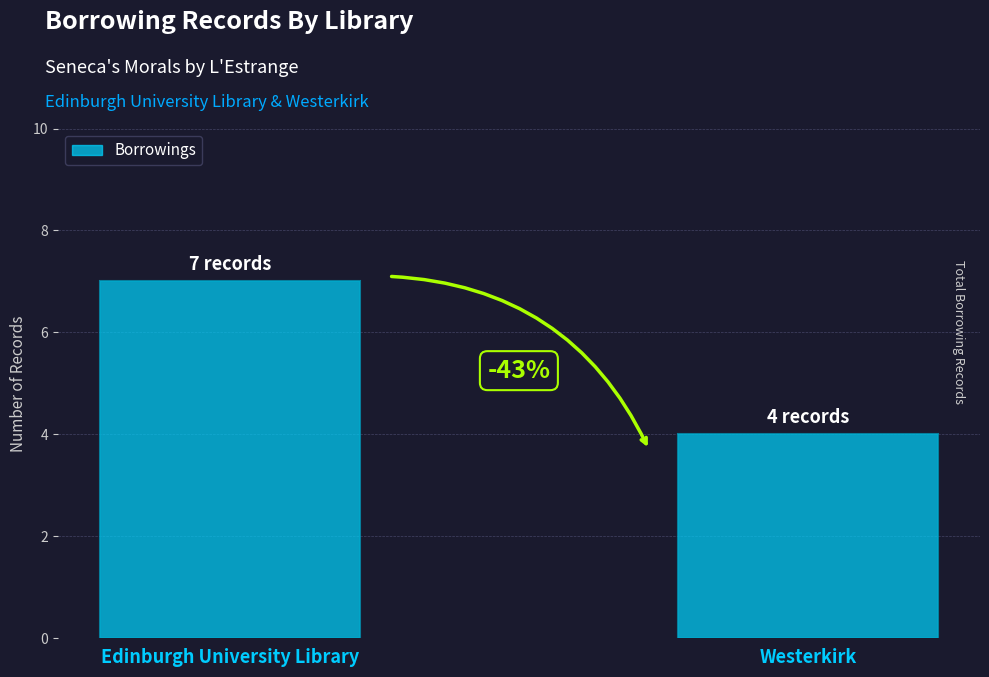

Does the chart contain any negative values?

No